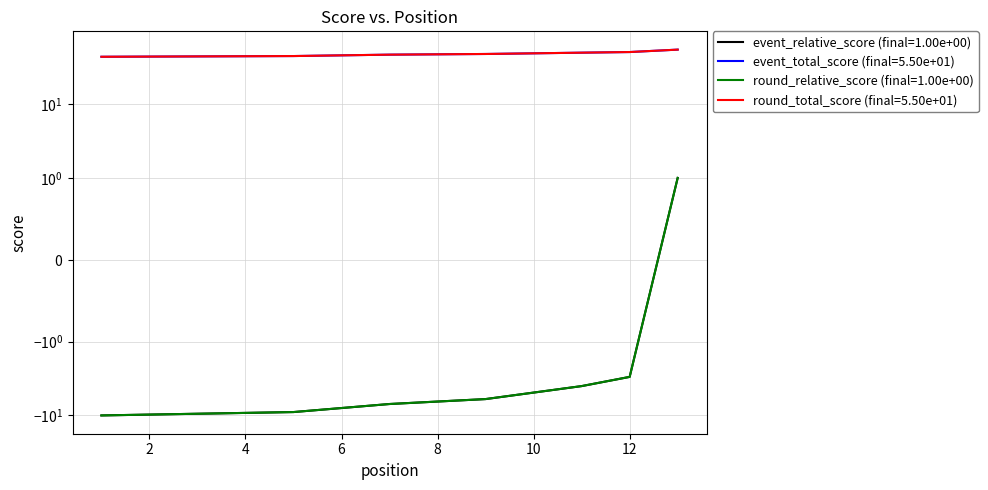

How many data points in event_total_score are above 47?

5